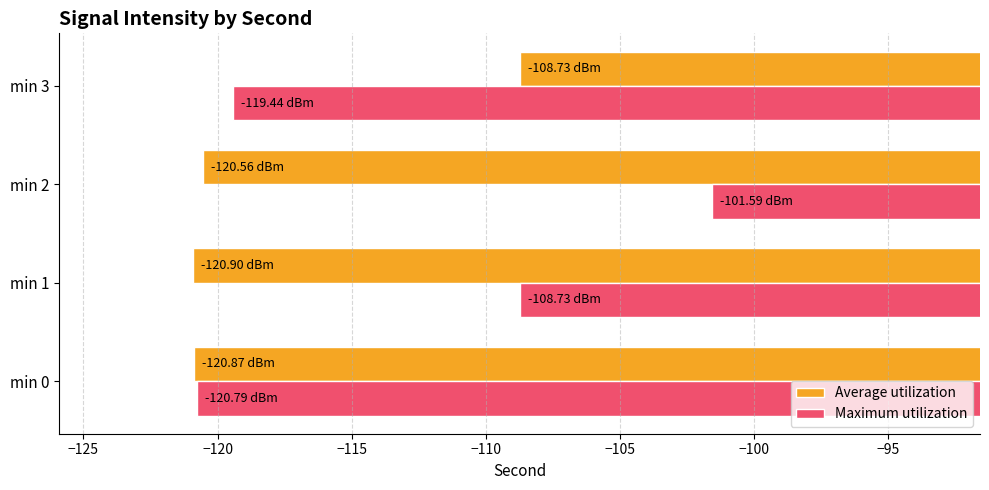

At which category does the chart reach its peak across all series?

min 2